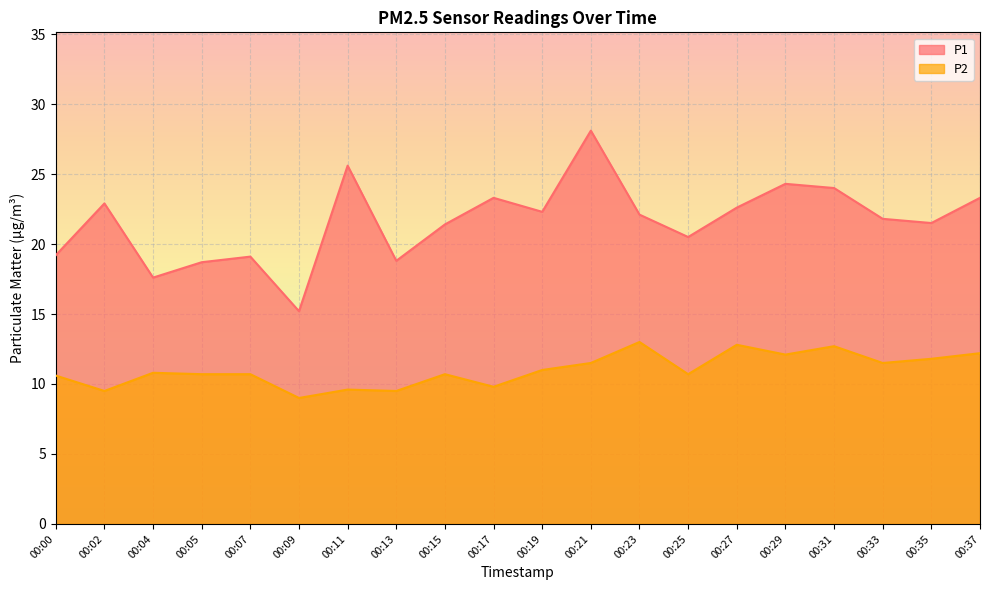

Is it true that P2 equals 11.8 at 00:35?

True